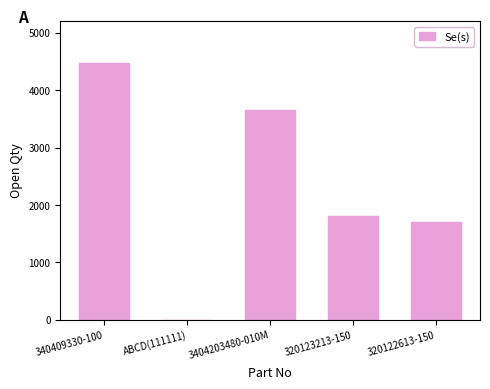

Reading right to left, extract all data points from this chart.

1700	1800	3655	1	4480